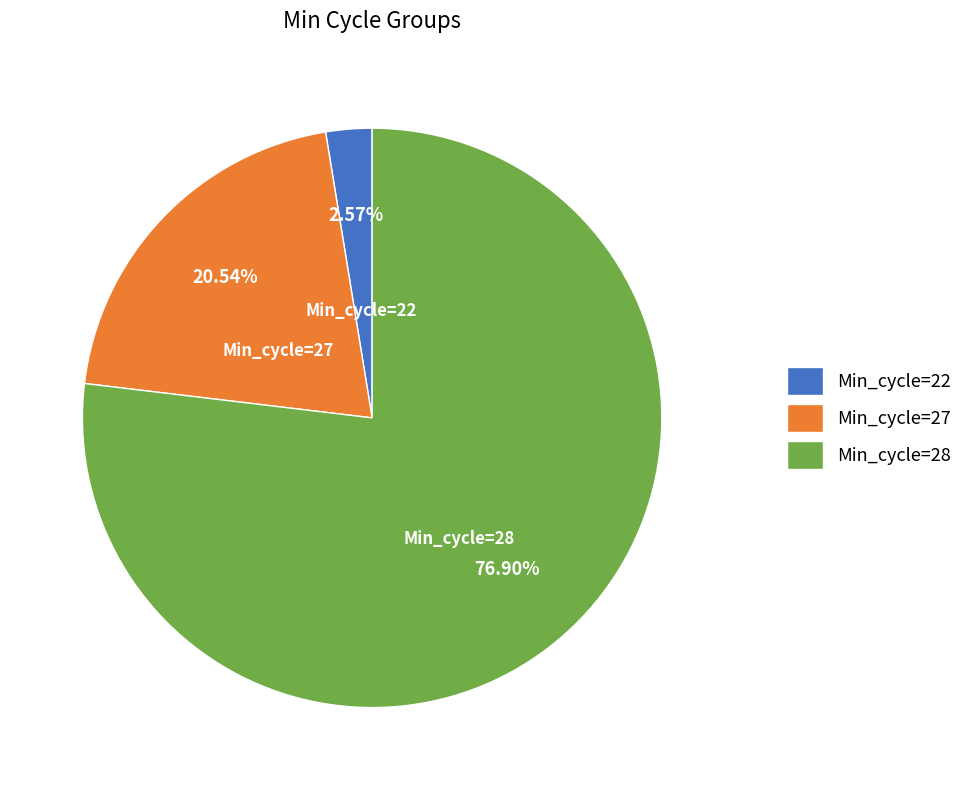

Does any single category account for the majority?

Yes